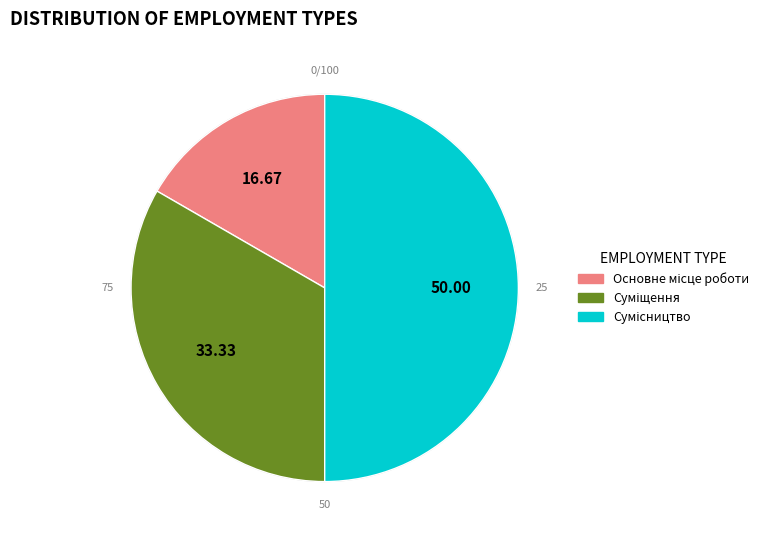

To the nearest percent, what portion does Сумісництво represent?

50%